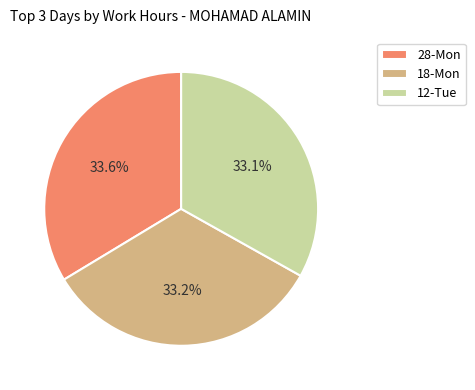

To the nearest percent, what is the average slice percentage?

33%